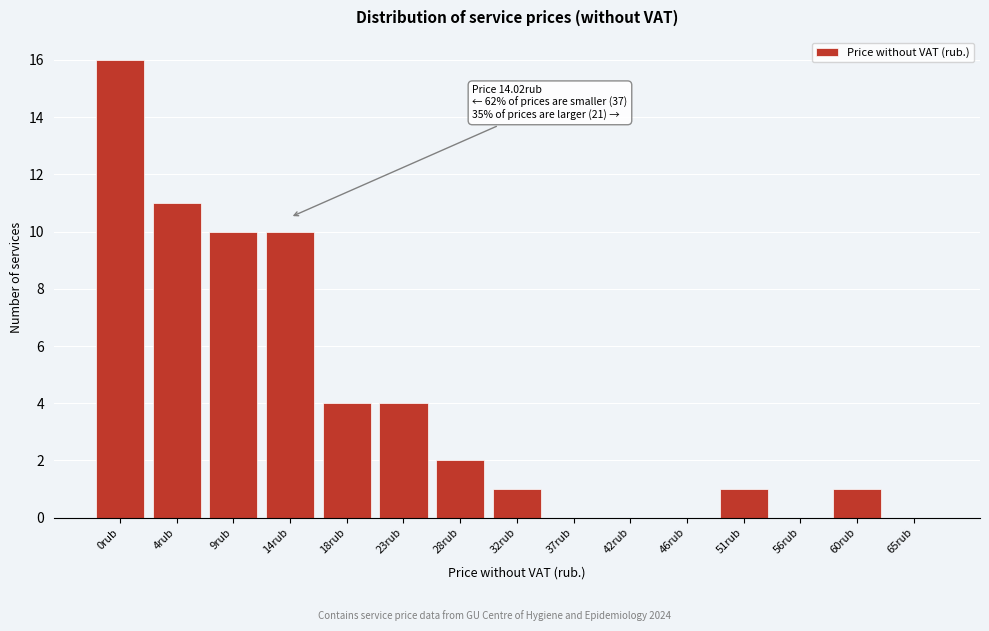

Reading right to left, transcribe all the data shown in this chart.

65rub=0	60rub=1	56rub=0	51rub=1	46rub=0	42rub=0	37rub=0	32rub=1	28rub=2	23rub=4	18rub=4	14rub=10	9rub=10	4rub=11	0rub=16